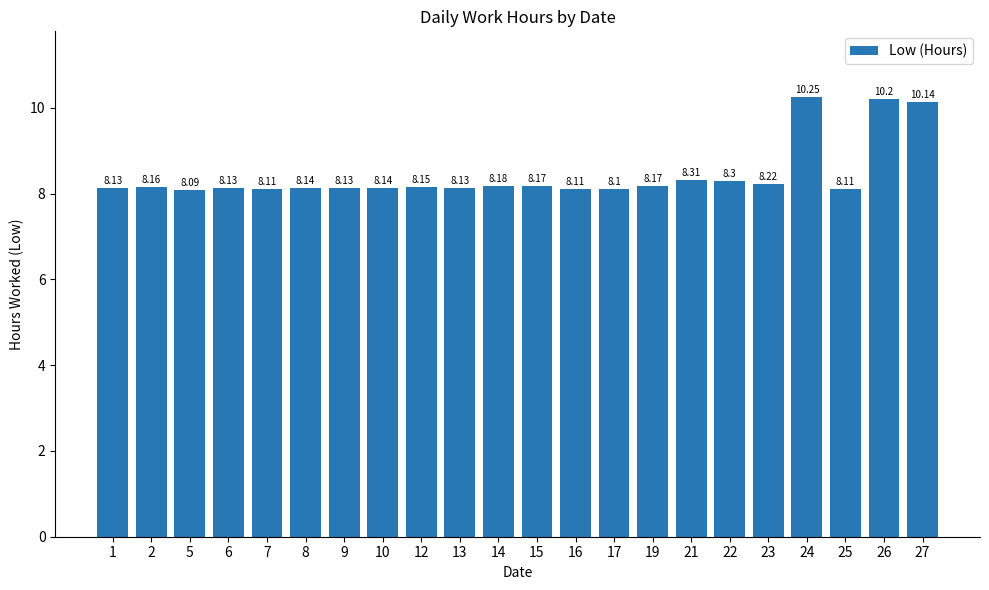

What is the sum of the values at 17 and 5?

16.2